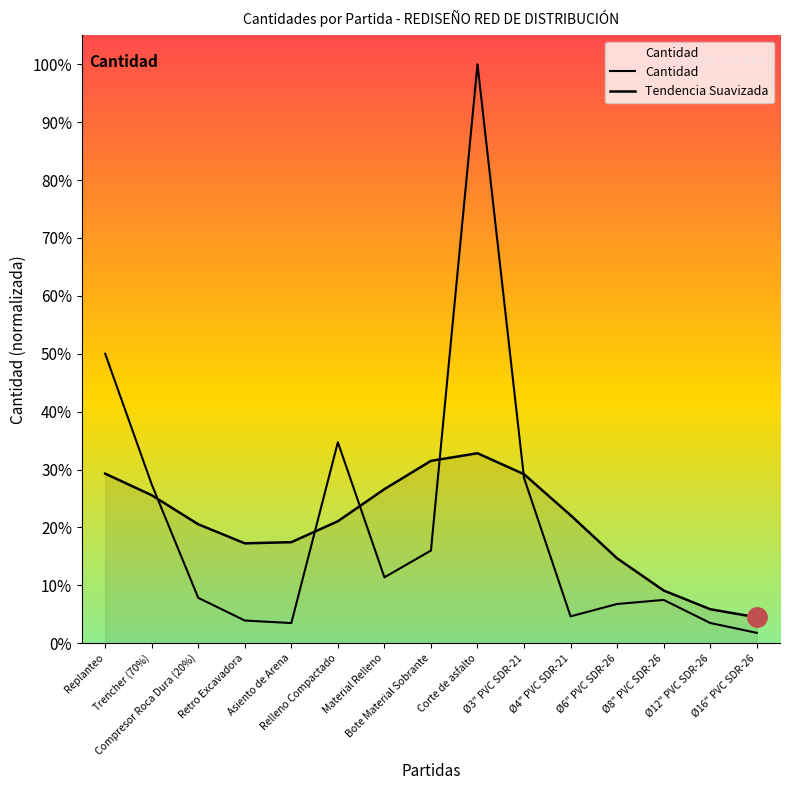

How many values are below 4859?

7